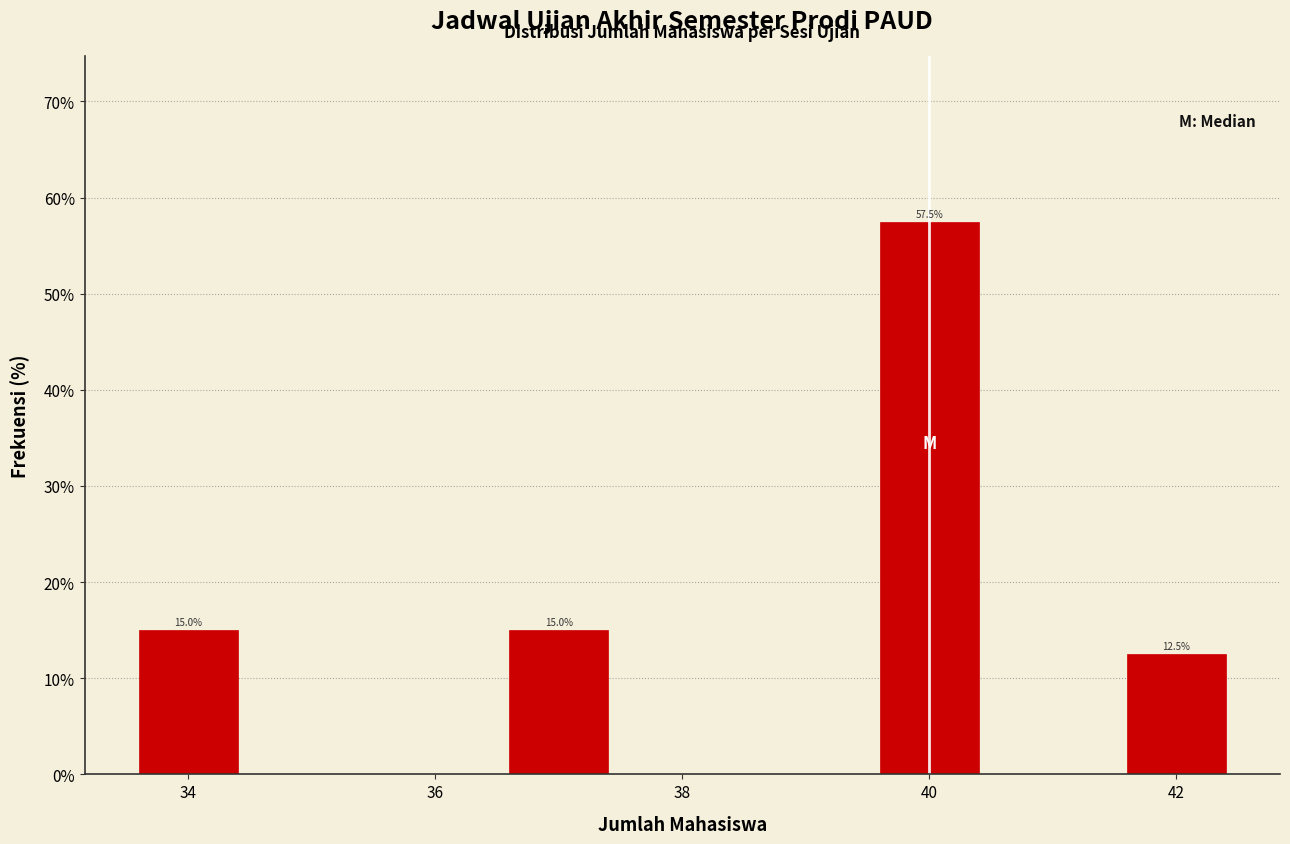

Over which range of the x-axis is the bar tallest?

39.5 to 40.5